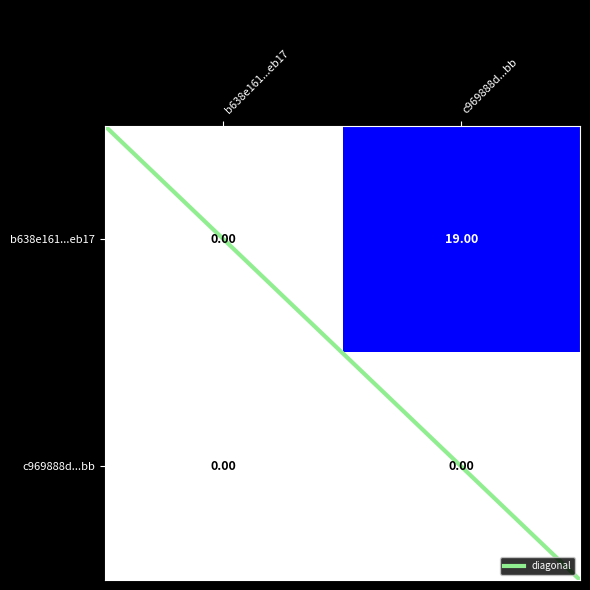

Which series changed the most between b638e161...eb17 and c969888d...bb?

b638e161...eb17